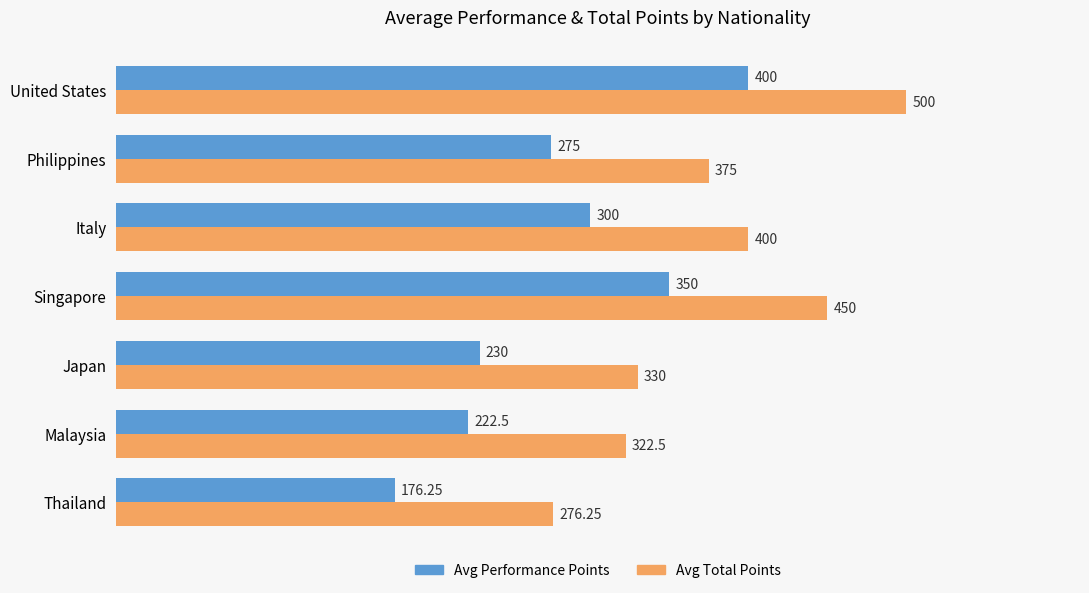

What is the difference between the highest and lowest values at Italy?

100.0